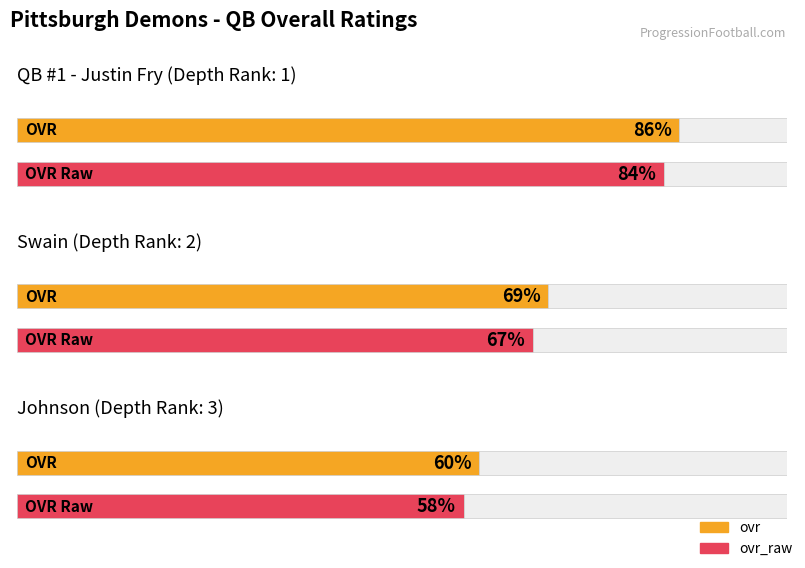

Reading right to left, what are all the values shown in this chart?

ovr: 60	69	86
ovr_raw: 58	67	84